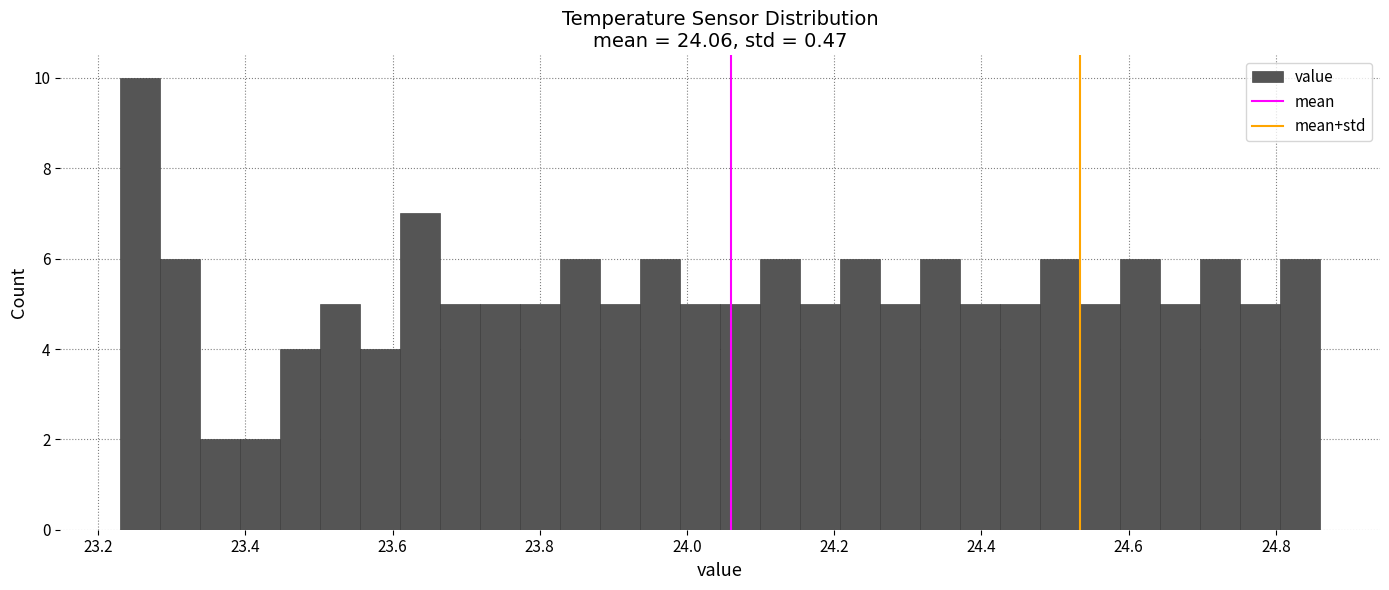

Read against the x-axis, roughly where is the centre of the tallest bar?

23.26